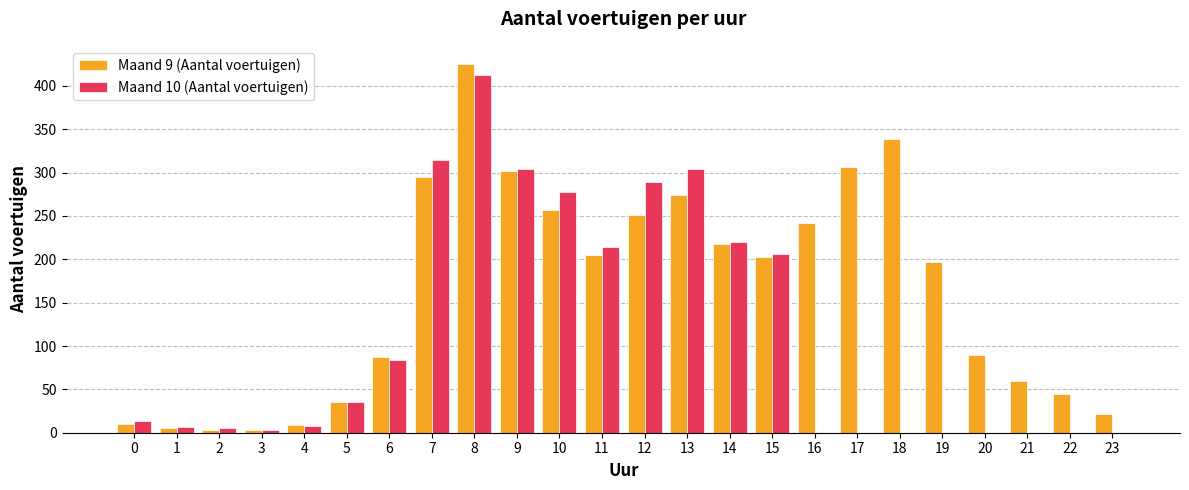

At which label is Maand 9 (Aantal voertuigen) closest to 214?

14